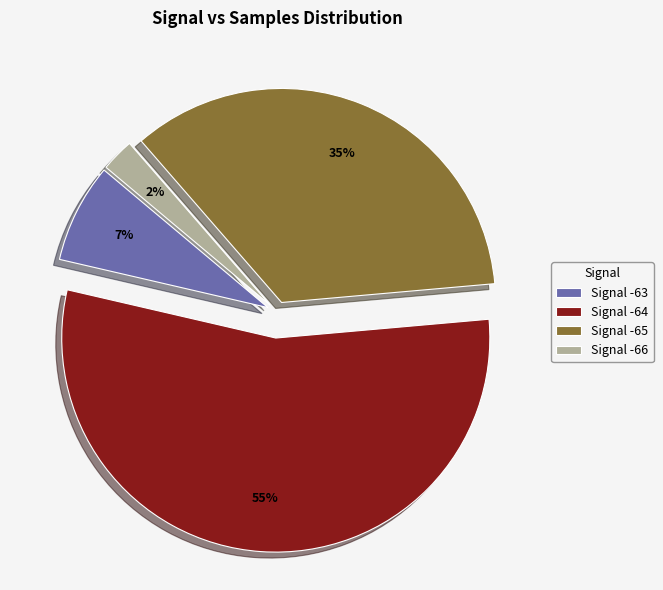

Is there any slice that represents more than half of the pie?

Yes